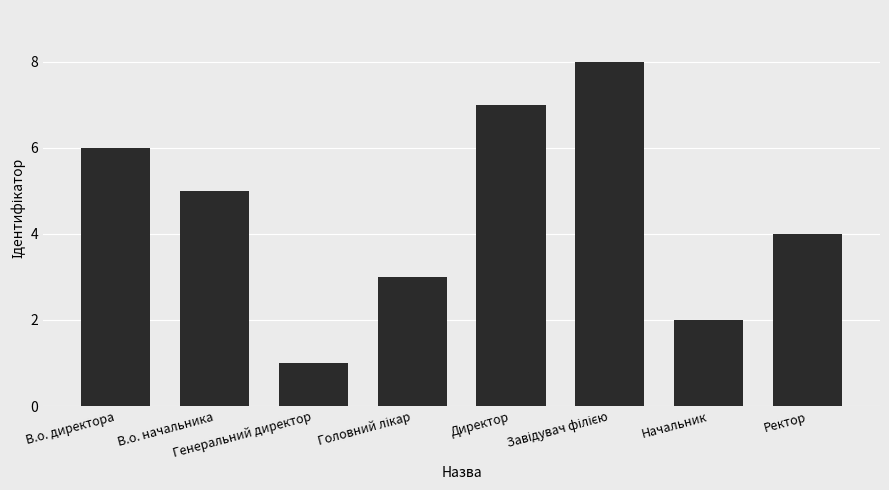

What is the greatest value displayed?

8